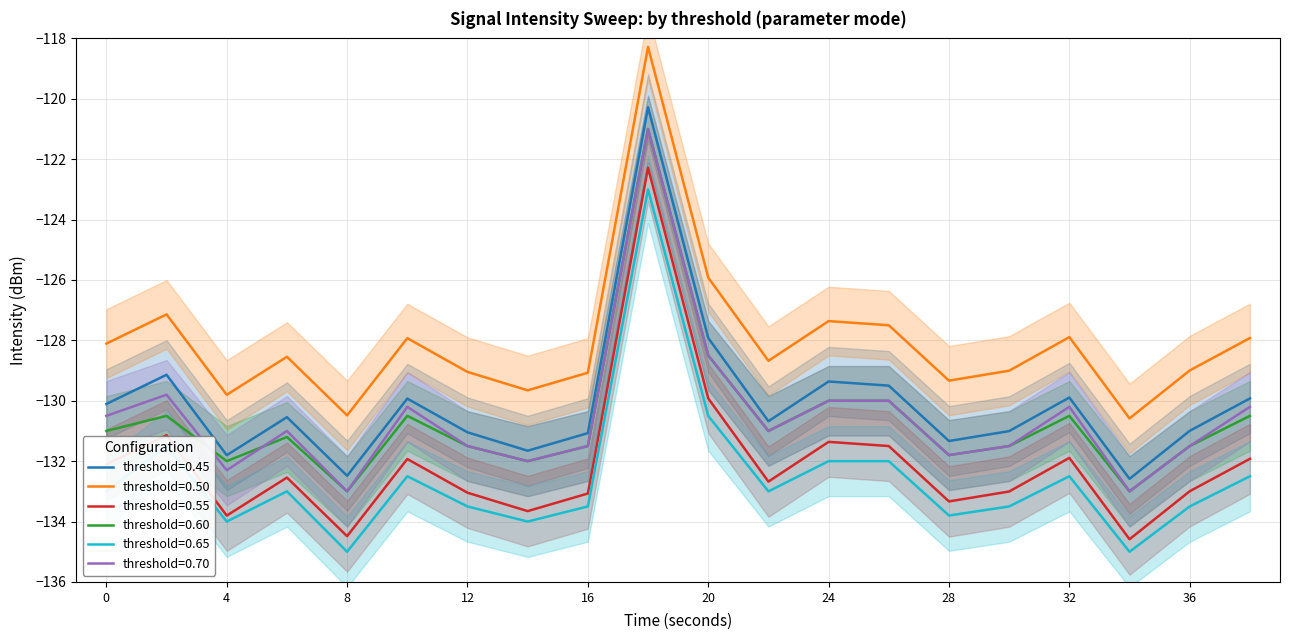

What is the approximate value of intensity_mean at 24?

-127.4